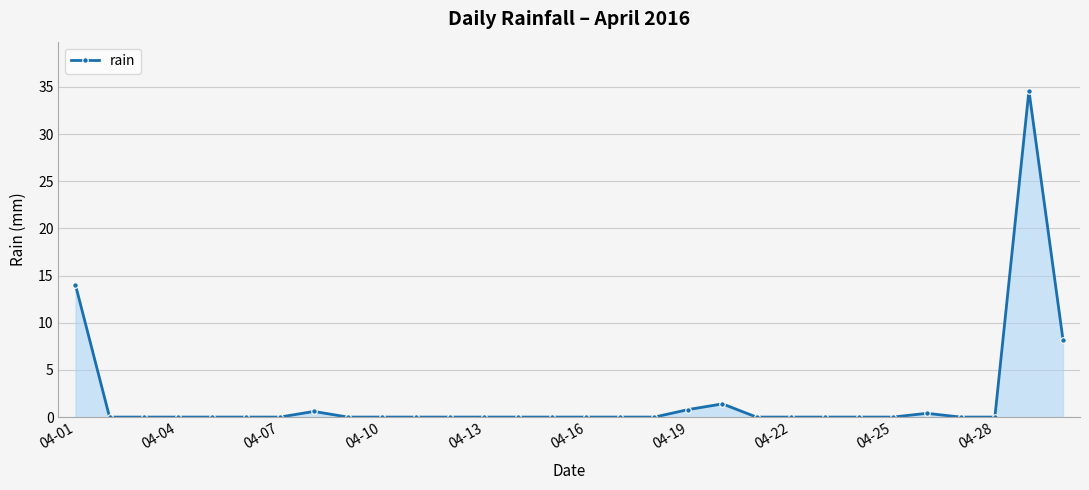

What is the difference between the second highest and minimum values?

14.0